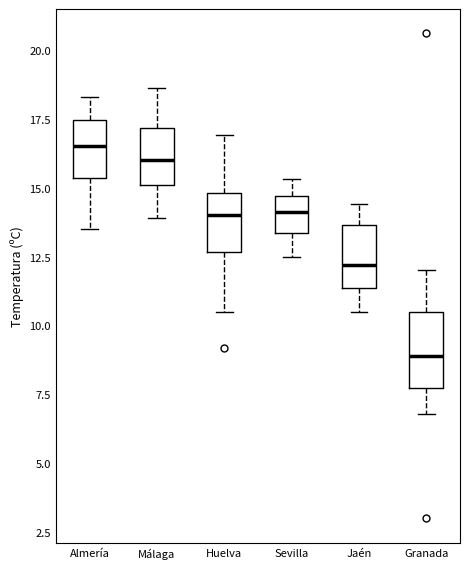

Reading left to right, transcribe this box plot: for each box, give where its median line is, the range the box spans, and where its two whiskers end, as read against the y-axis. The values are not printed on the chart, so give them approximately, as read against the axis.

Almería: median 16.5, box 15.5 to 17.5, whiskers 13.5 to 18.5
Málaga: median 16.0, box 15.0 to 17.0, whiskers 14.0 to 18.5
Huelva: median 14.0, box 12.5 to 15.0, whiskers 10.5 to 17.0
Sevilla: median 14.0, box 13.5 to 14.5, whiskers 12.5 to 15.5
Jaén: median 12.0, box 11.5 to 13.5, whiskers 10.5 to 14.5
Granada: median 9.0, box 8.0 to 10.5, whiskers 7.0 to 12.0